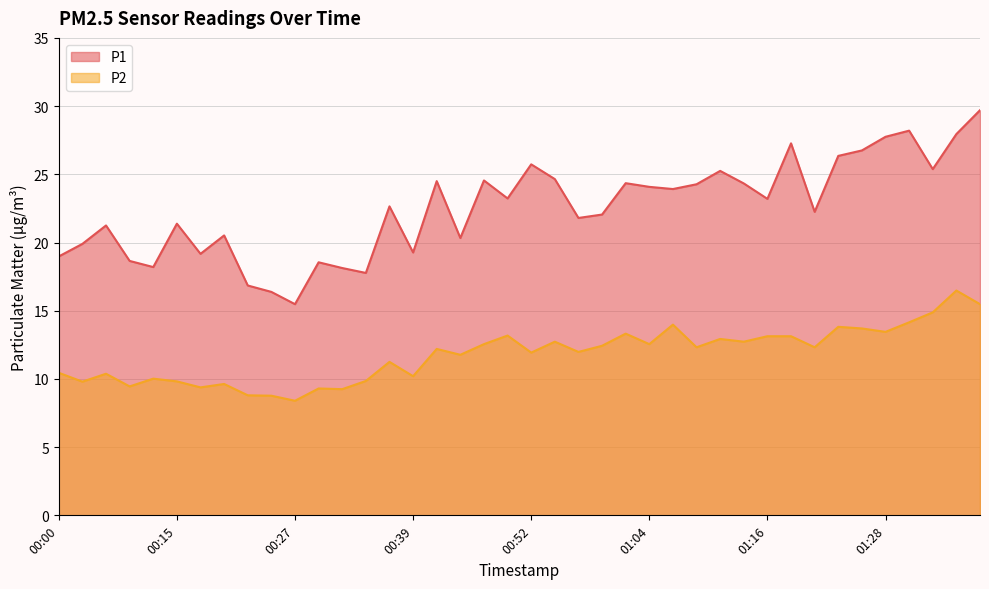

What is the minimum value shown in the chart?

8.4